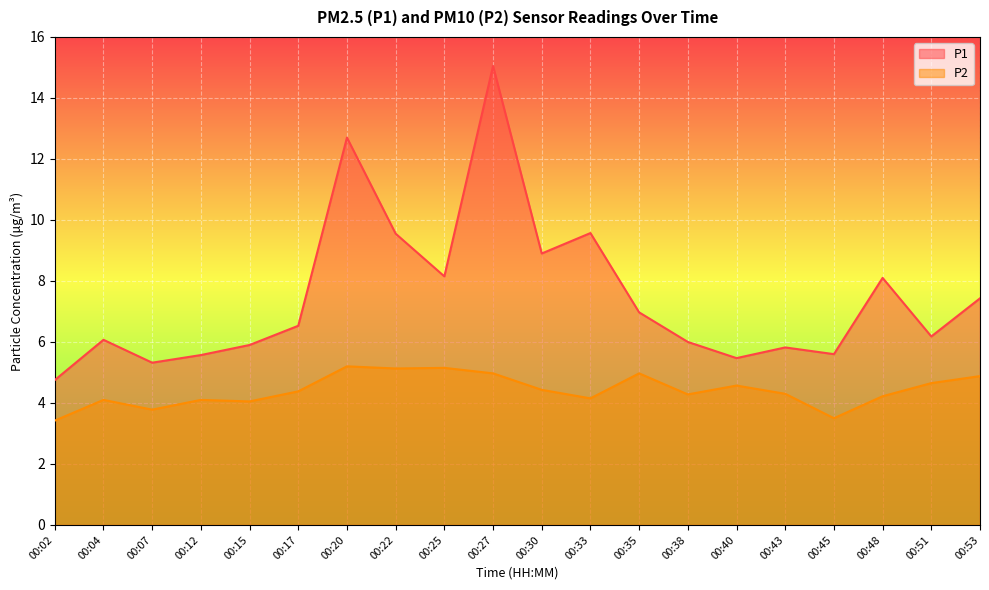

True or false: P1 and P2 cross at least once.

False